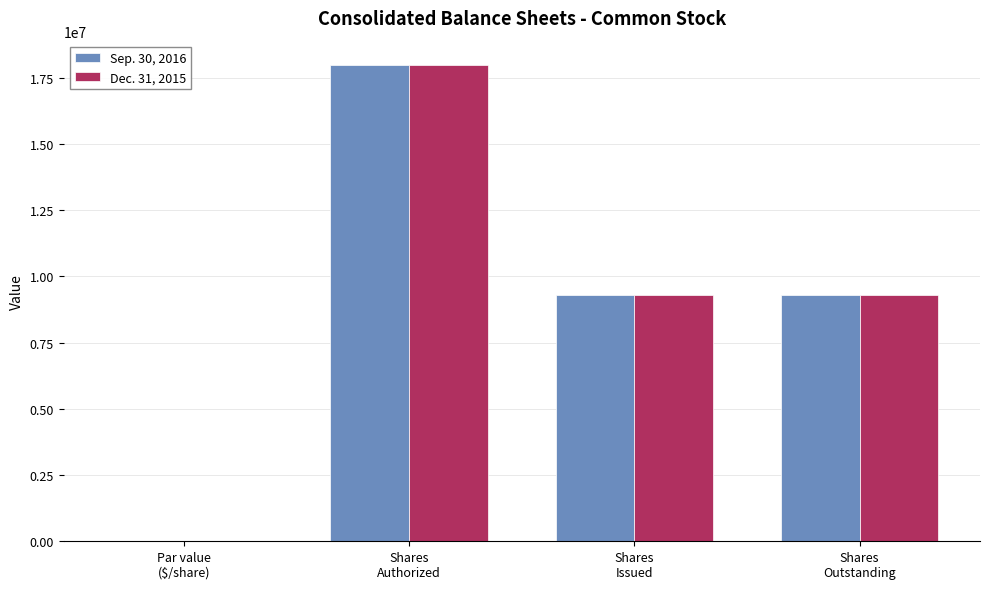

Reading left to right, what are all the values shown in this chart?

Sep. 30, 2016: Par value
($/share)=2	Shares
Authorized=18000000	Shares
Issued=9310913	Shares
Outstanding=9310913
Dec. 31, 2015: Par value
($/share)=2	Shares
Authorized=18000000	Shares
Issued=9310913	Shares
Outstanding=9310913